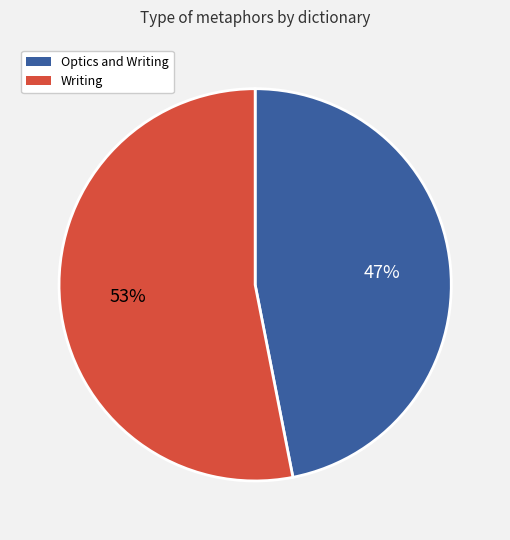

Rank the categories by value from lowest to highest.

Optics and Writing, Writing